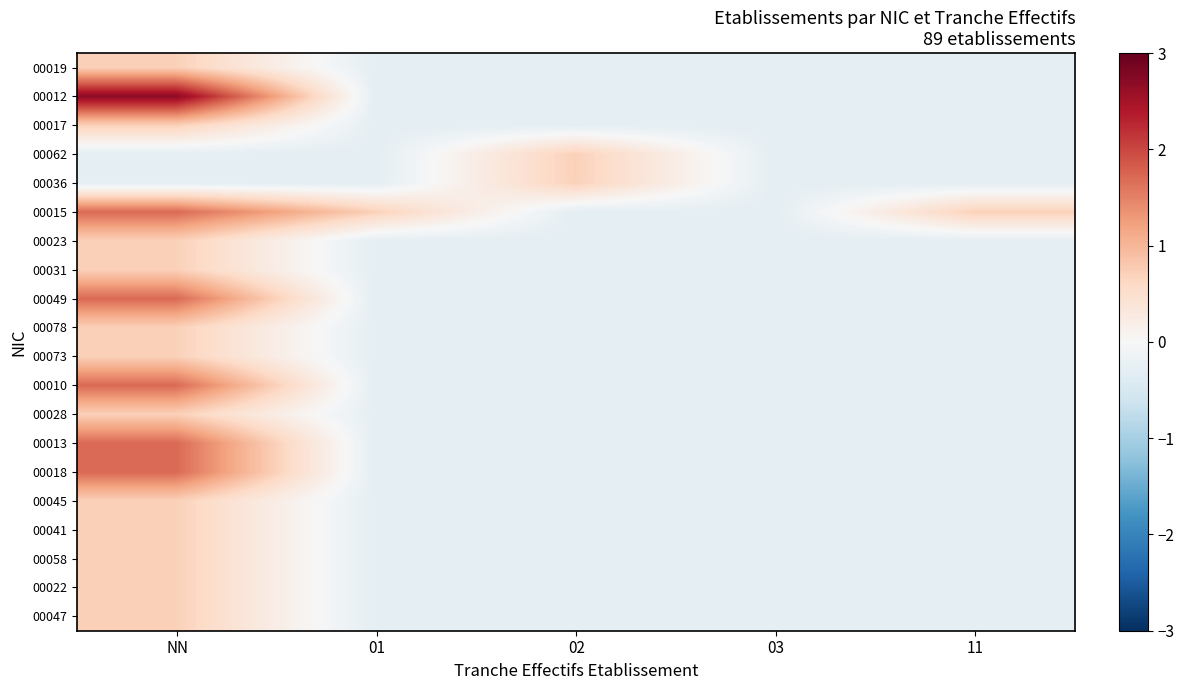

List the series in order of their peak value, highest first.

00012, 00015, 00049, 00010, 00013, 00018, 00019, 00017, 00062, 00036, 00023, 00031, 00078, 00073, 00028, 00045, 00041, 00058, 00022, 00047